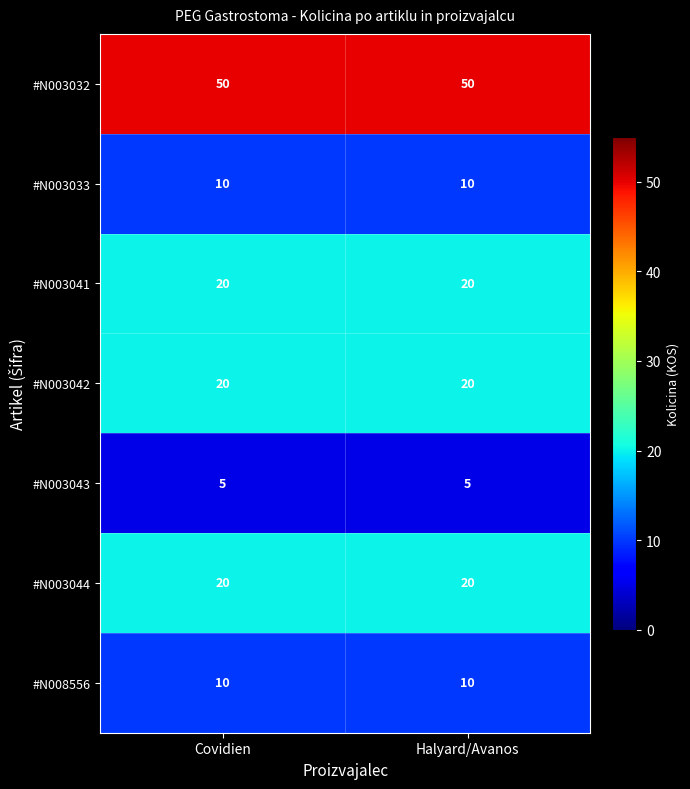

What is the spread (max minus min) of values at Halyard/Avanos?

45